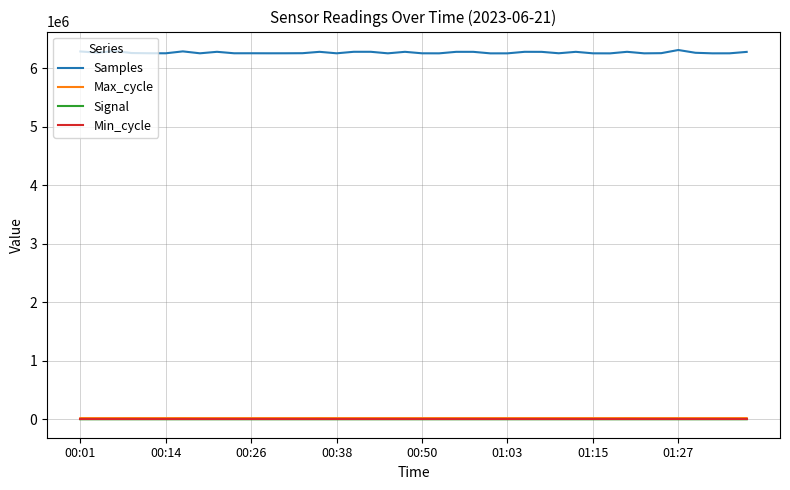

True or false: Max_cycle and Samples intersect in this chart.

False